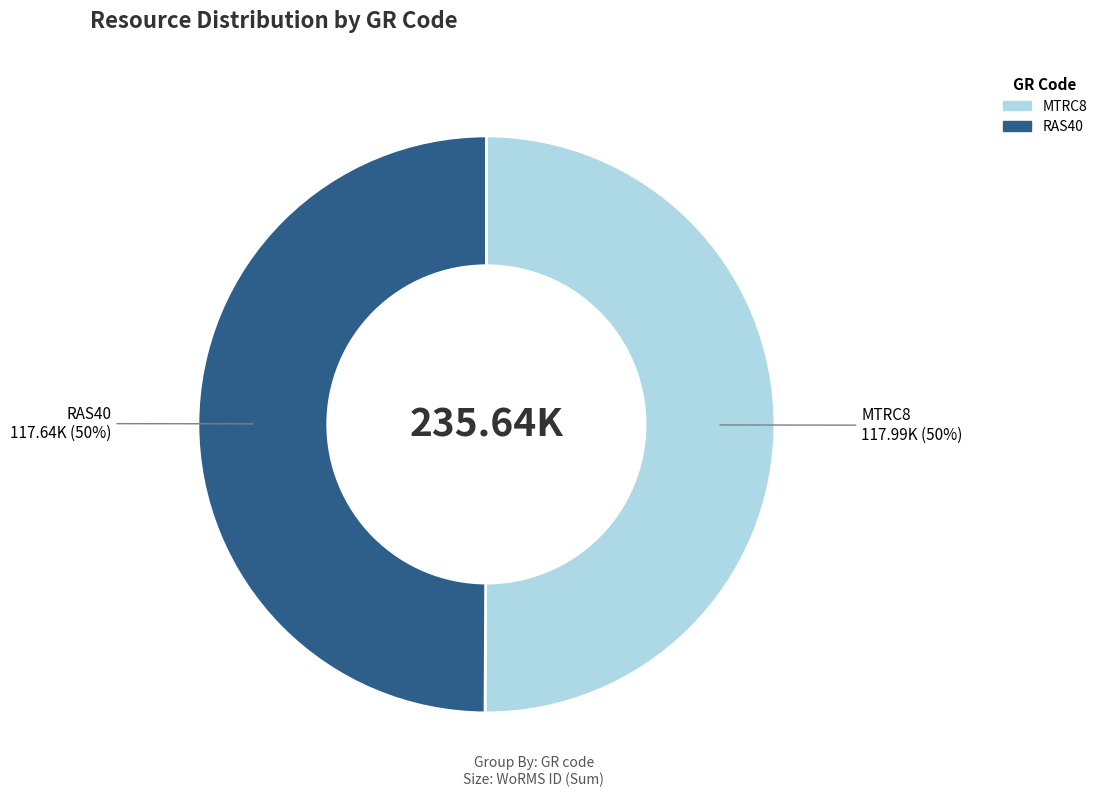

Do RAS40 and MTRC8 together represent more than half of the pie?

Yes